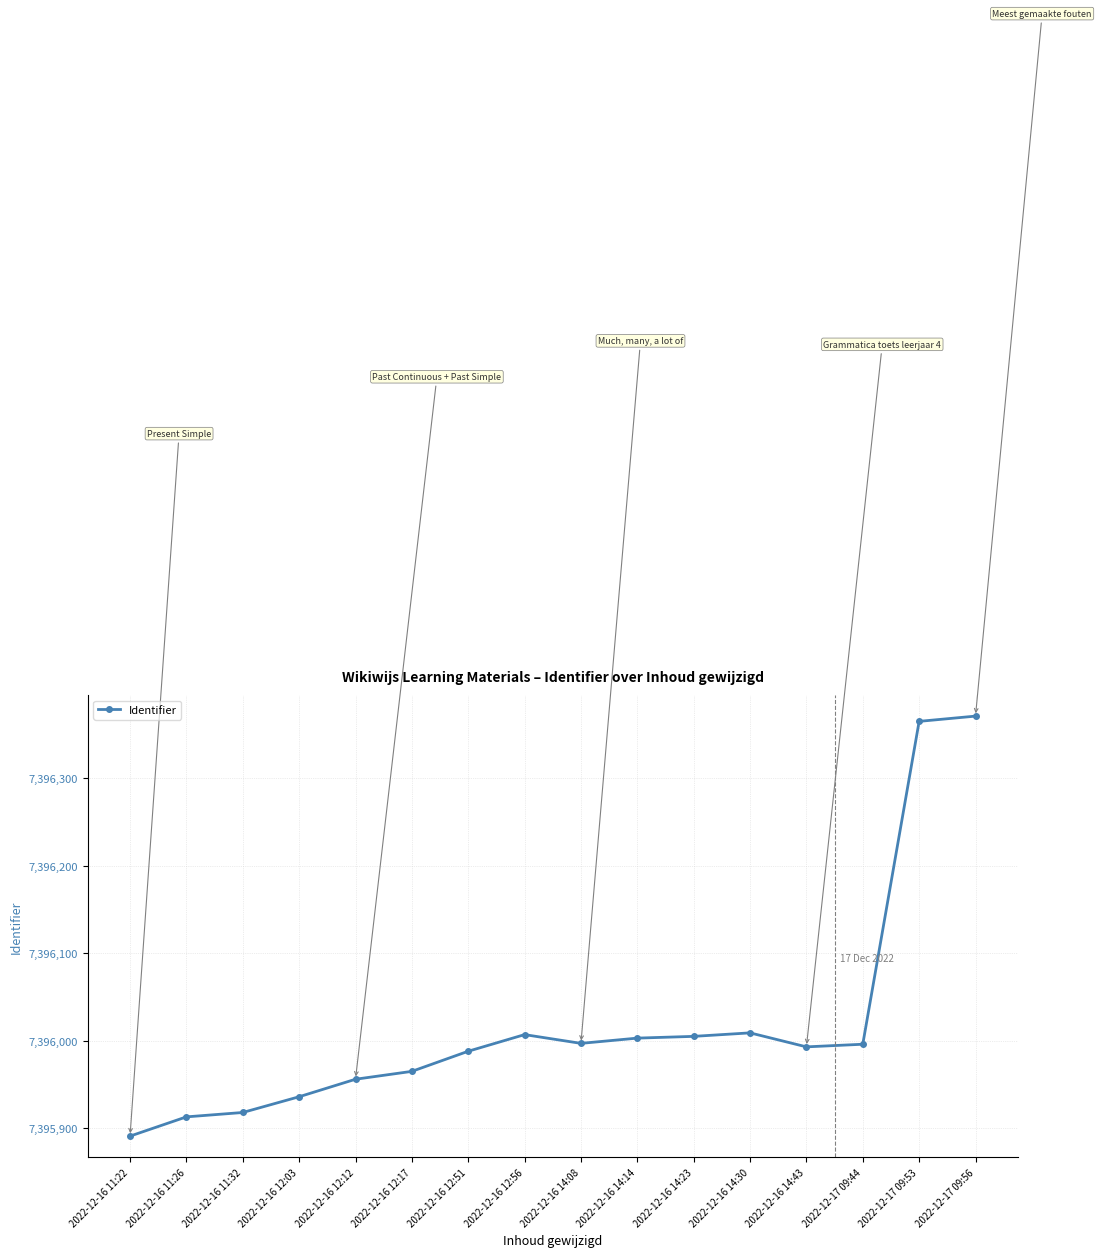

How many distinct data groups are displayed?

1